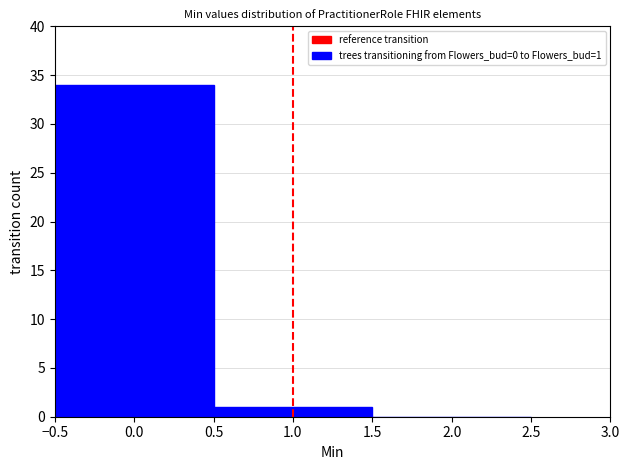

Which range on the x-axis has the tallest bar?

-0.5 to 0.5